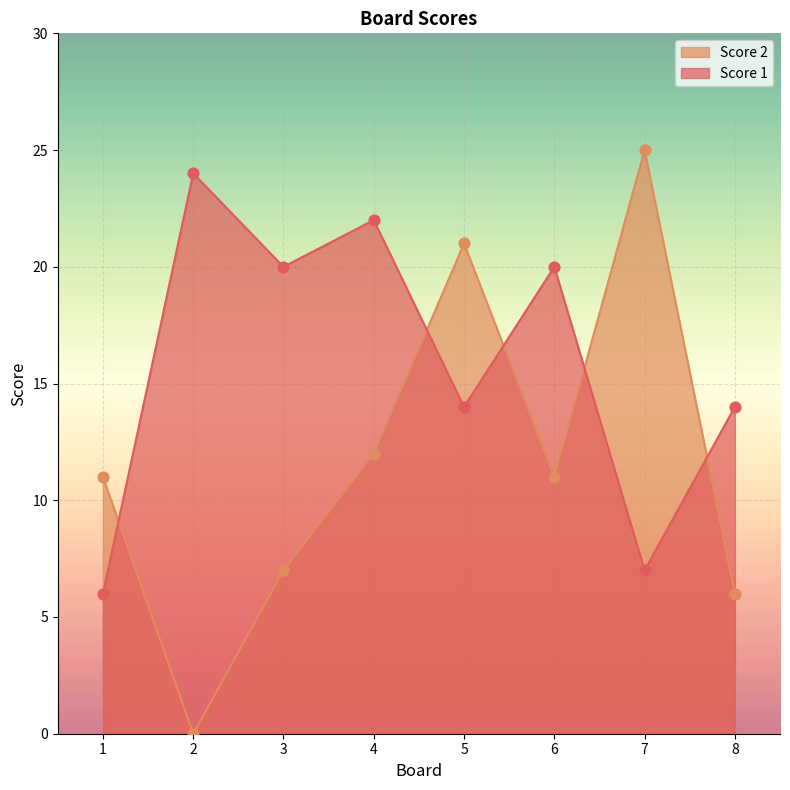

Which series has the largest total across all categories?

Score 1